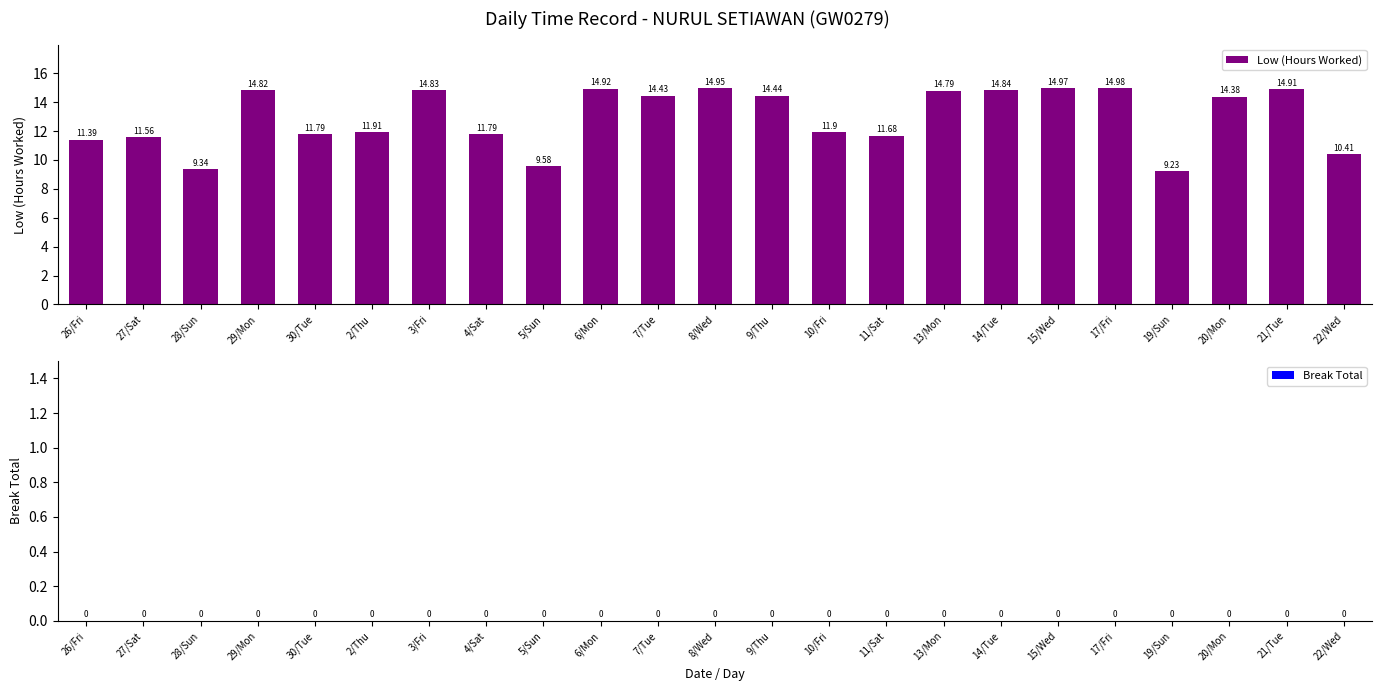

Which has a higher value, 6/Mon or 10/Fri?

6/Mon